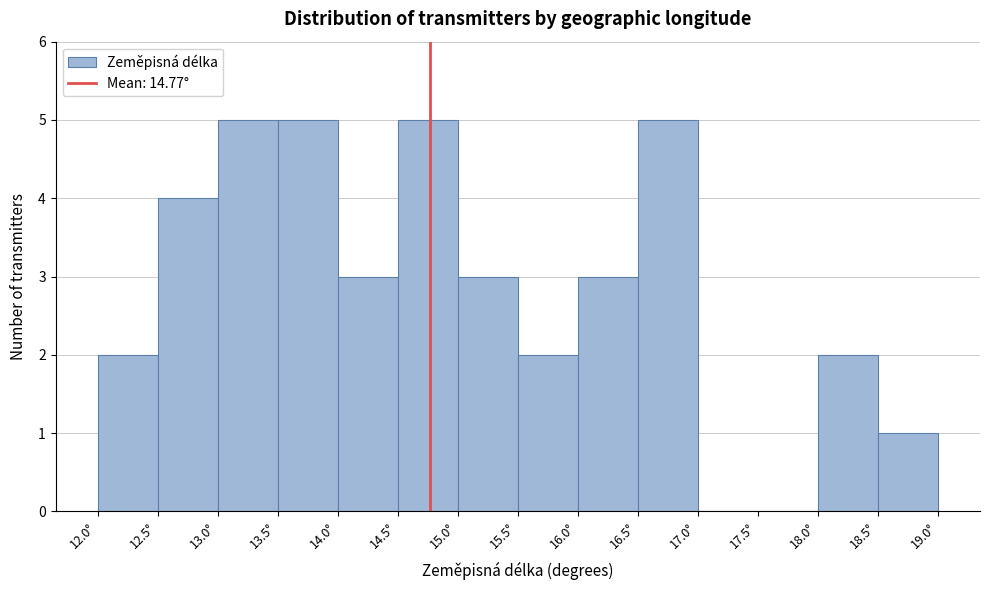

Reading left to right, list every bar in this chart as the range it spans on the x-axis followed by its height. The values are not printed on the chart, so give them approximately, as read against the axis.

12.0 to 12.5: 2
12.5 to 13.0: 4
13.0 to 13.5: 5
13.5 to 14.0: 5
14.0 to 14.5: 3
14.5 to 15.0: 5
15.0 to 15.5: 3
15.5 to 16.0: 2
16.0 to 16.5: 3
16.5 to 17.0: 5
17.0 to 17.5: 0
17.5 to 18.0: 0
18.0 to 18.5: 2
18.5 to 19.0: 1